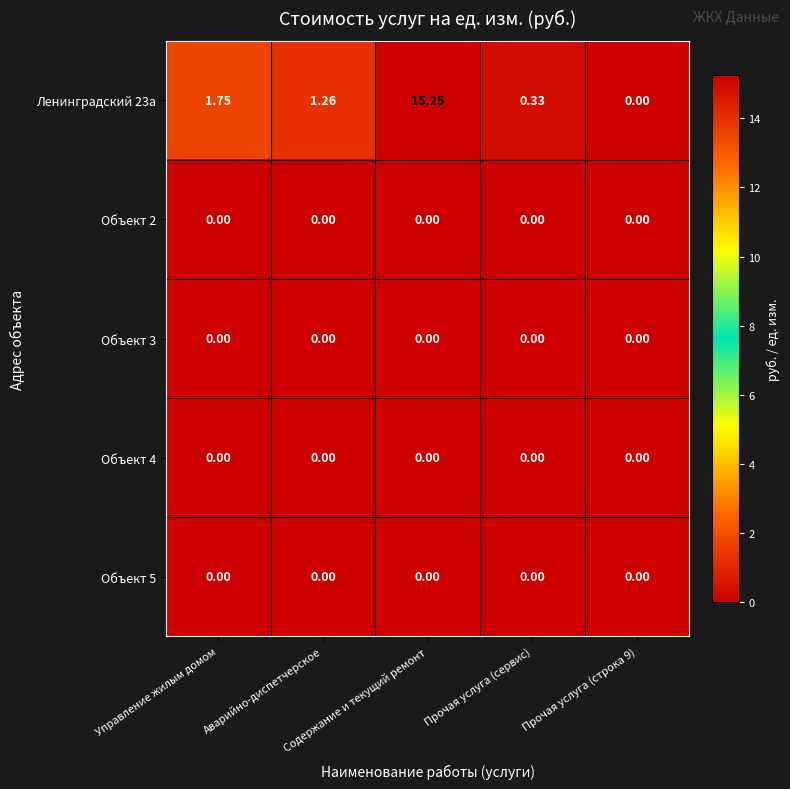

Which has a higher value, Аварийно-диспетчерское or Управление жилым домом?

Управление жилым домом